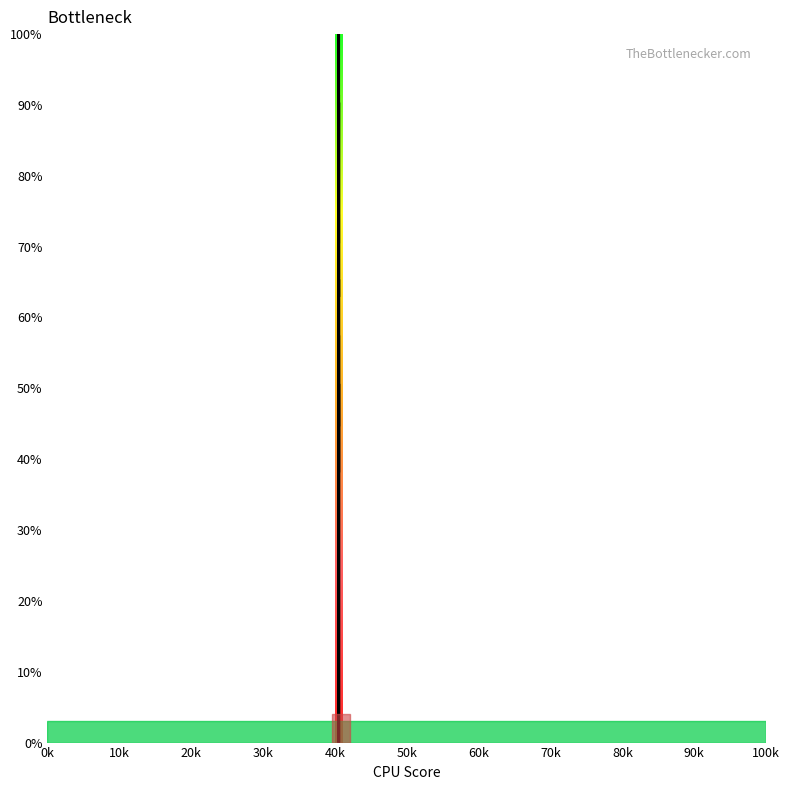

What is the difference between the maximum and minimum values?

100.0